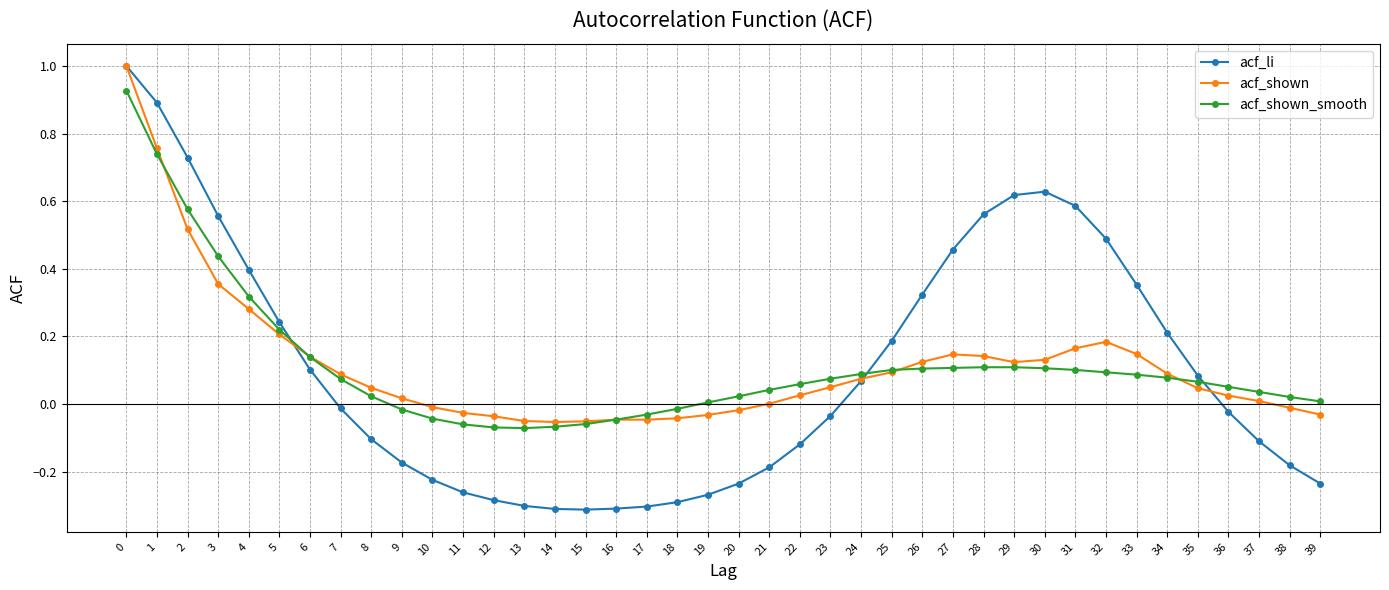

The acf_shown series shows 0.4 at 0. True or false?

False